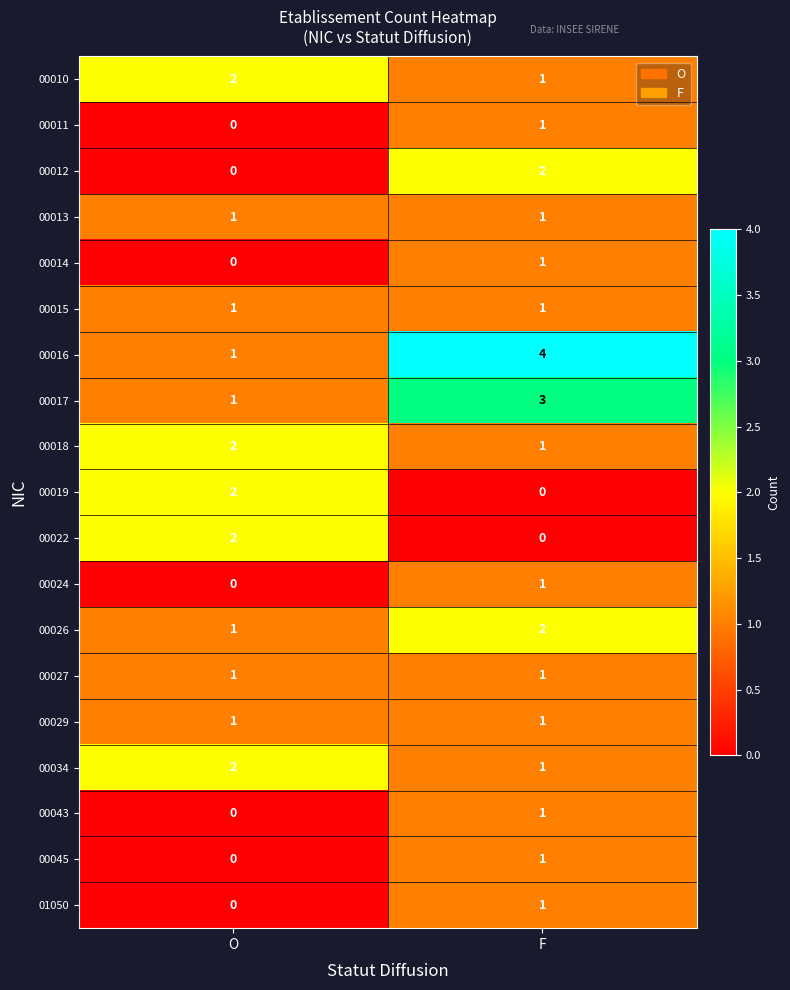

How many values in the 00010 series are below 2?

1